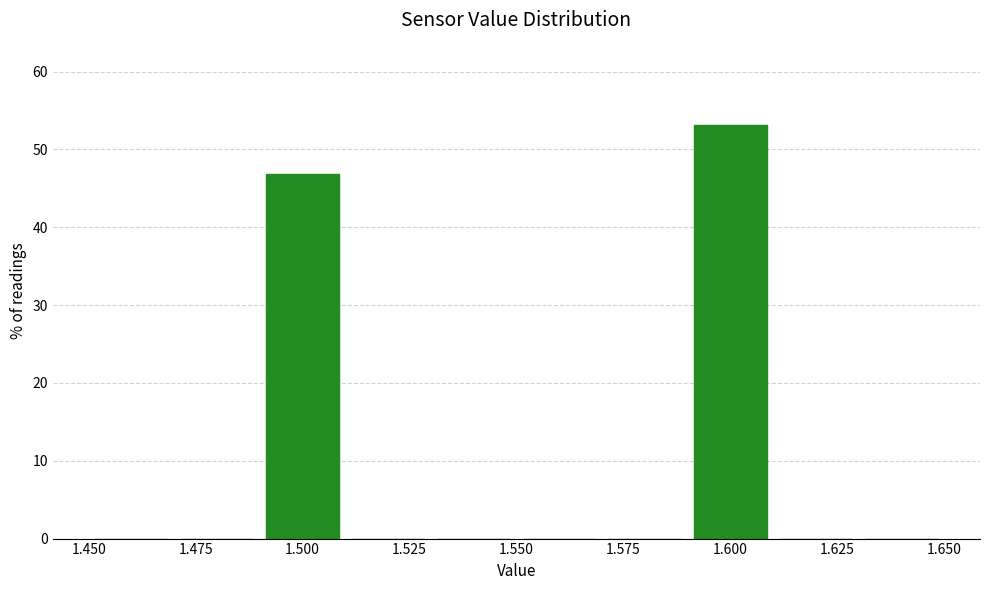

Reading left to right, transcribe this chart: for each bar, give the range it covers on the x-axis and its height. The values are not printed on the chart, so give them approximately, as read against the axis.

1.45 to 1.47: 0
1.47 to 1.49: 0
1.49 to 1.51: 47
1.51 to 1.53: 0
1.53 to 1.55: 0
1.55 to 1.57: 0
1.57 to 1.59: 0
1.59 to 1.61: 53
1.61 to 1.63: 0
1.63 to 1.65: 0